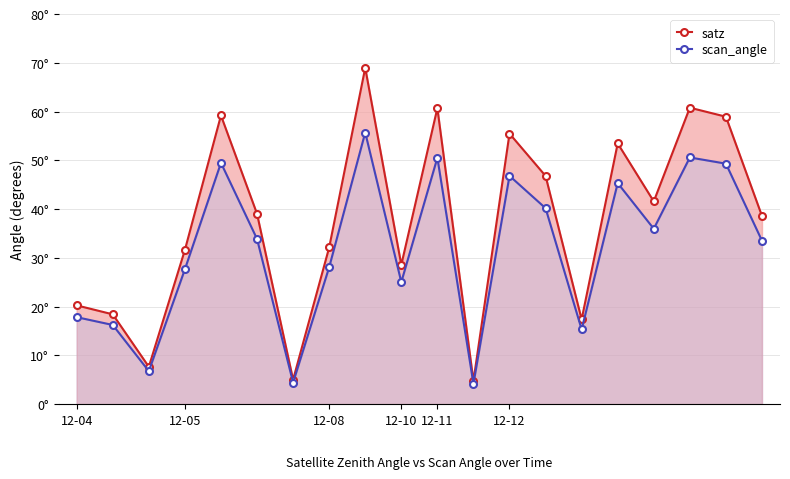

What is the average value of the satz series?

37.5